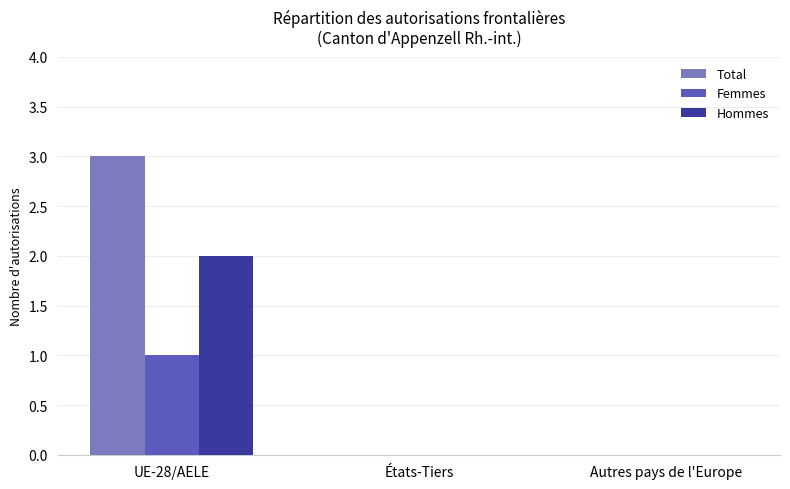

Is the value of Femmes at UE-28/AELE greater than the value of Hommes at Autres pays de l'Europe?

Yes